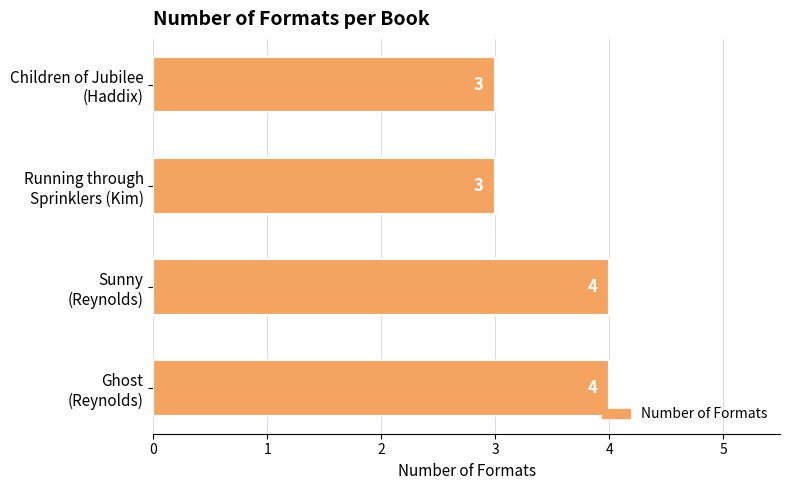

What is the minimum value shown in the chart?

3